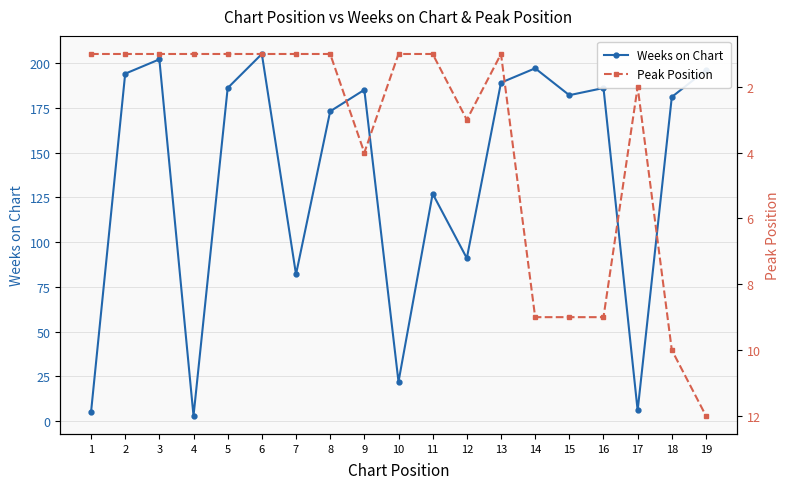

Which category has the lowest value across all series?

1